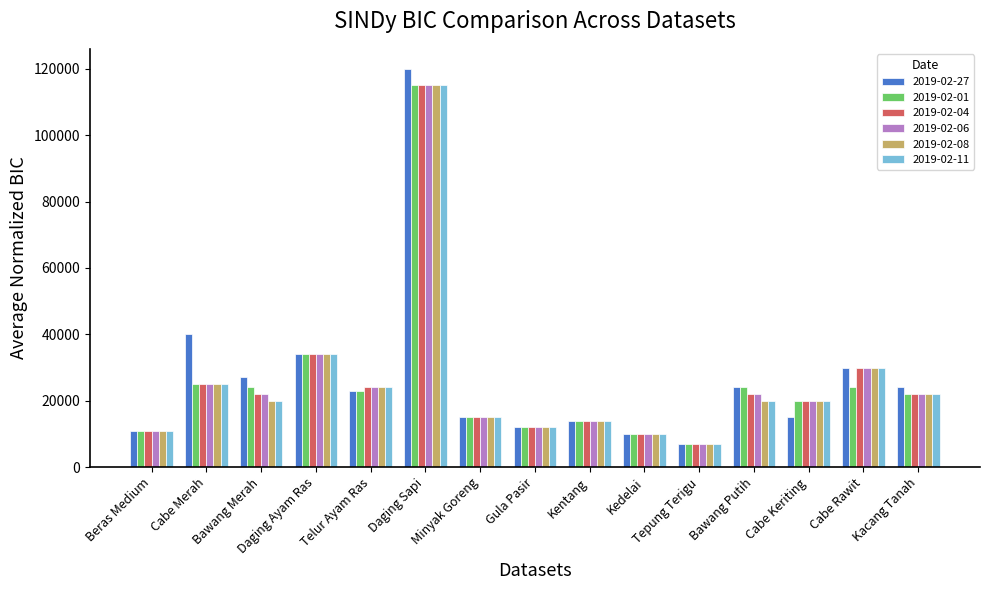

Reading left to right, transcribe all the data shown in this chart.

2019-02-27: Beras Medium=11000	Cabe Merah=40000	Bawang Merah=27000	Daging Ayam Ras=34000	Telur Ayam Ras=23000	Daging Sapi=120000	Minyak Goreng=15000	Gula Pasir=12000	Kentang=14000	Kedelai=10000	Tepung Terigu=7000	Bawang Putih=24000	Cabe Keriting=15000	Cabe Rawit=30000	Kacang Tanah=24000
2019-02-01: Beras Medium=11000	Cabe Merah=25000	Bawang Merah=24000	Daging Ayam Ras=34000	Telur Ayam Ras=23000	Daging Sapi=115000	Minyak Goreng=15000	Gula Pasir=12000	Kentang=14000	Kedelai=10000	Tepung Terigu=7000	Bawang Putih=24000	Cabe Keriting=20000	Cabe Rawit=24000	Kacang Tanah=22000
2019-02-04: Beras Medium=11000	Cabe Merah=25000	Bawang Merah=22000	Daging Ayam Ras=34000	Telur Ayam Ras=24000	Daging Sapi=115000	Minyak Goreng=15000	Gula Pasir=12000	Kentang=14000	Kedelai=10000	Tepung Terigu=7000	Bawang Putih=22000	Cabe Keriting=20000	Cabe Rawit=30000	Kacang Tanah=22000
2019-02-06: Beras Medium=11000	Cabe Merah=25000	Bawang Merah=22000	Daging Ayam Ras=34000	Telur Ayam Ras=24000	Daging Sapi=115000	Minyak Goreng=15000	Gula Pasir=12000	Kentang=14000	Kedelai=10000	Tepung Terigu=7000	Bawang Putih=22000	Cabe Keriting=20000	Cabe Rawit=30000	Kacang Tanah=22000
2019-02-08: Beras Medium=11000	Cabe Merah=25000	Bawang Merah=20000	Daging Ayam Ras=34000	Telur Ayam Ras=24000	Daging Sapi=115000	Minyak Goreng=15000	Gula Pasir=12000	Kentang=14000	Kedelai=10000	Tepung Terigu=7000	Bawang Putih=20000	Cabe Keriting=20000	Cabe Rawit=30000	Kacang Tanah=22000
2019-02-11: Beras Medium=11000	Cabe Merah=25000	Bawang Merah=20000	Daging Ayam Ras=34000	Telur Ayam Ras=24000	Daging Sapi=115000	Minyak Goreng=15000	Gula Pasir=12000	Kentang=14000	Kedelai=10000	Tepung Terigu=7000	Bawang Putih=20000	Cabe Keriting=20000	Cabe Rawit=30000	Kacang Tanah=22000